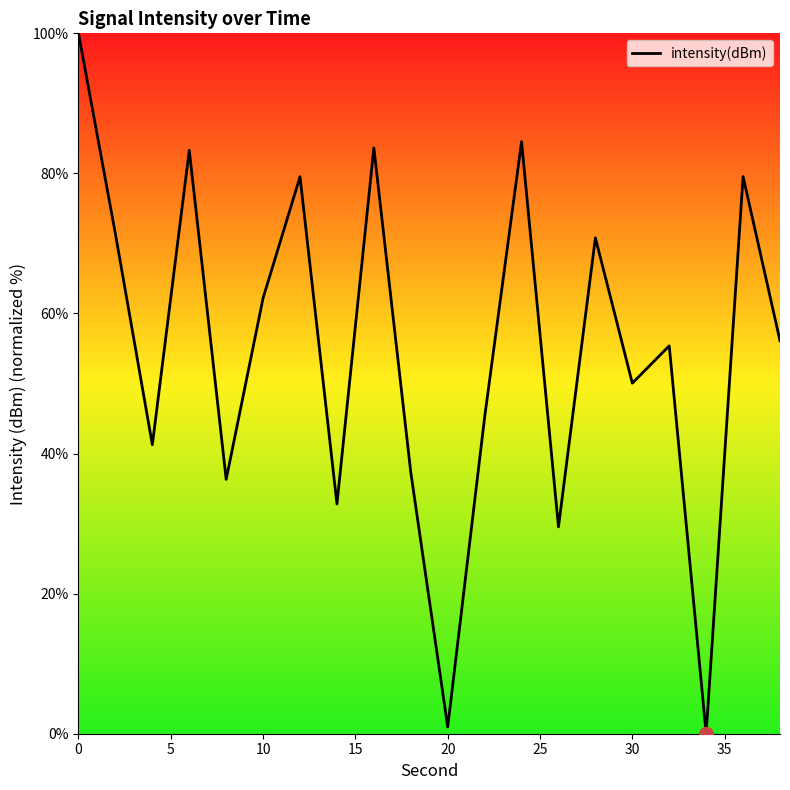

What is the greatest value displayed?

100.0